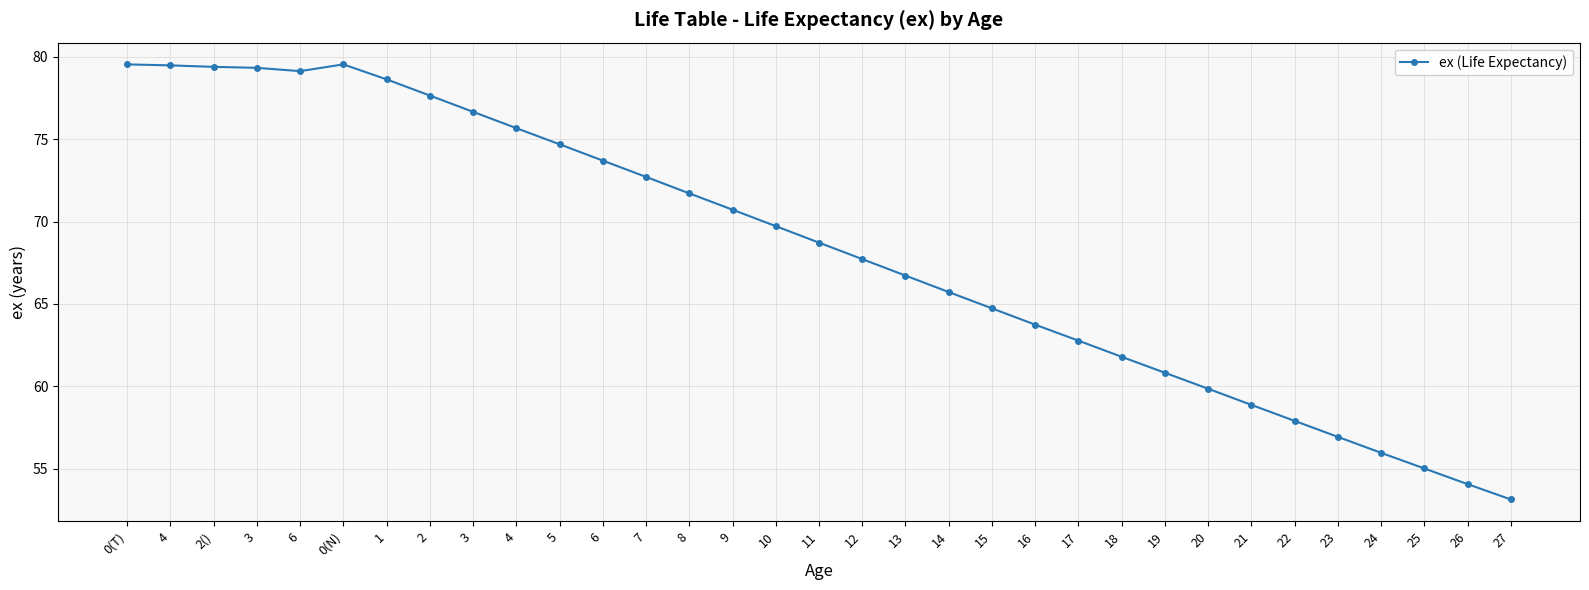

How many values are below 68?

16